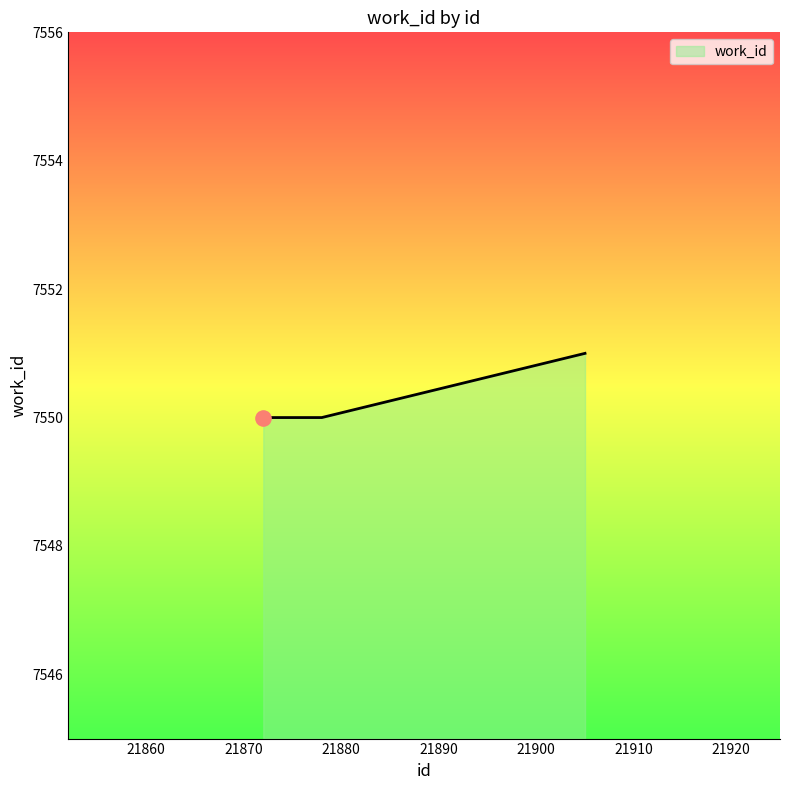

What is the average value?

7550